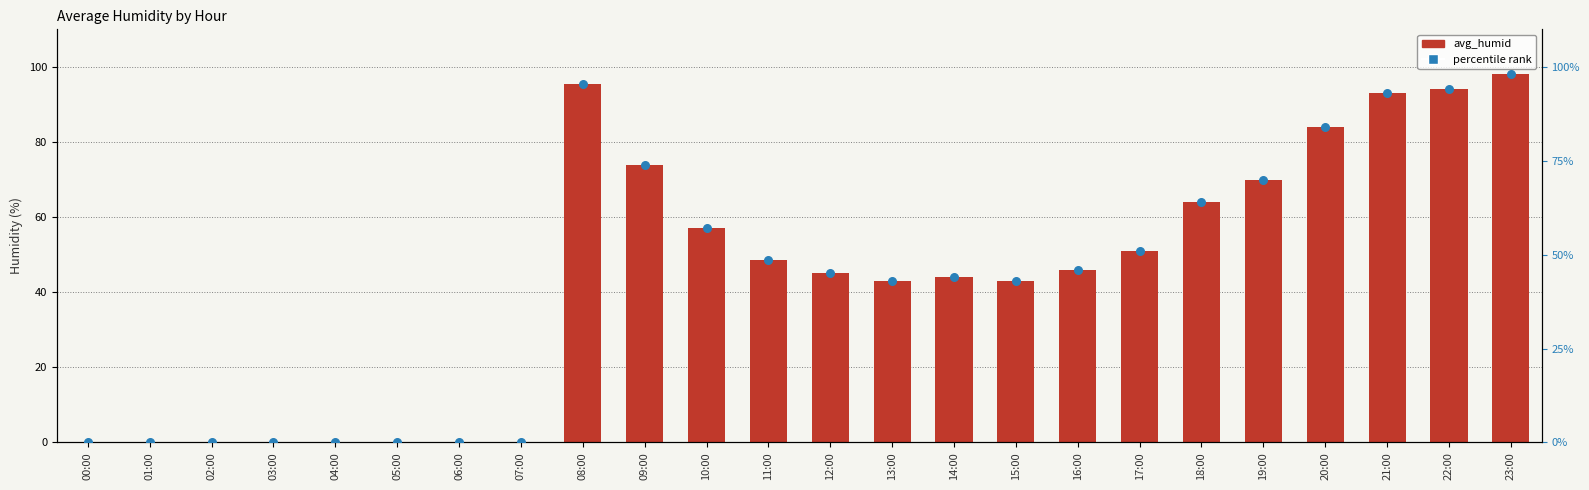

At which category is the sum across all series the highest?

23:00